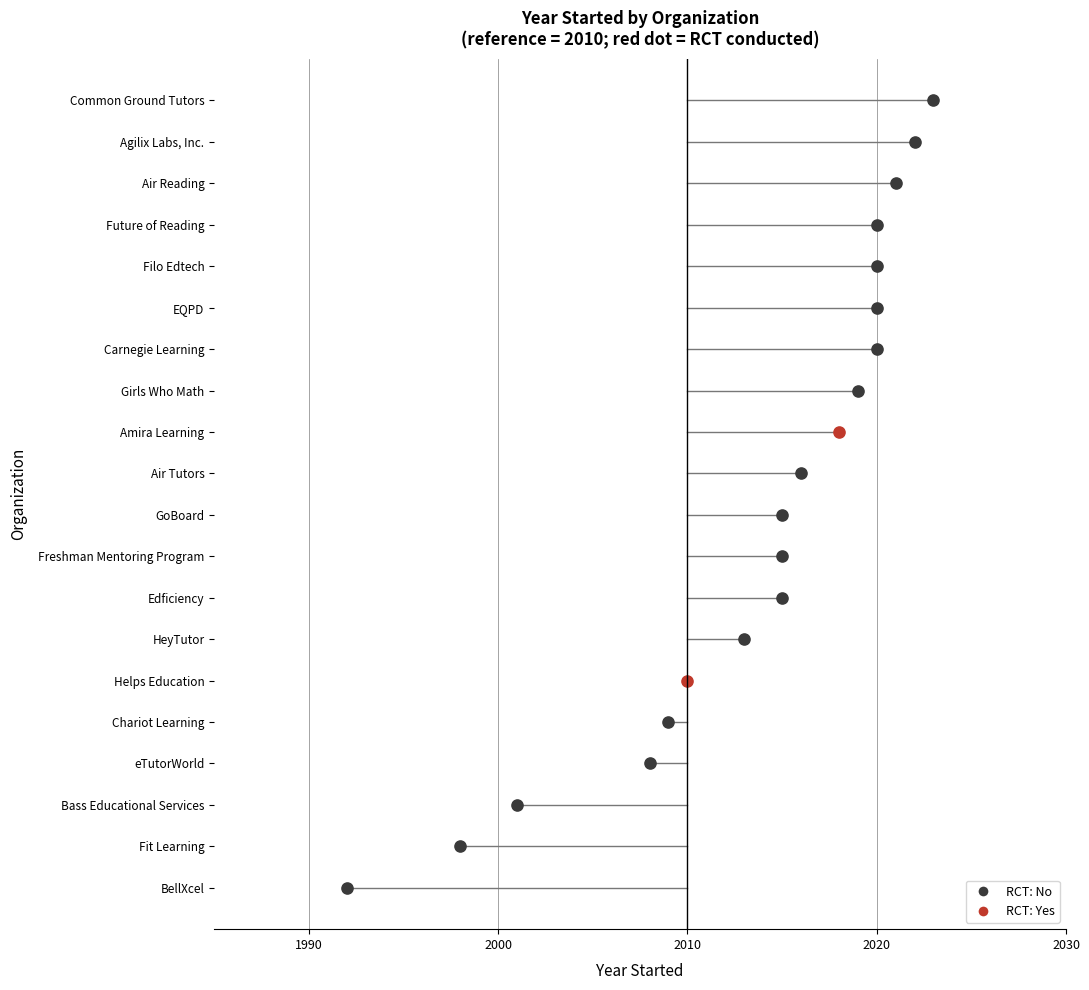

Which has a higher value, 1 or 3?

1